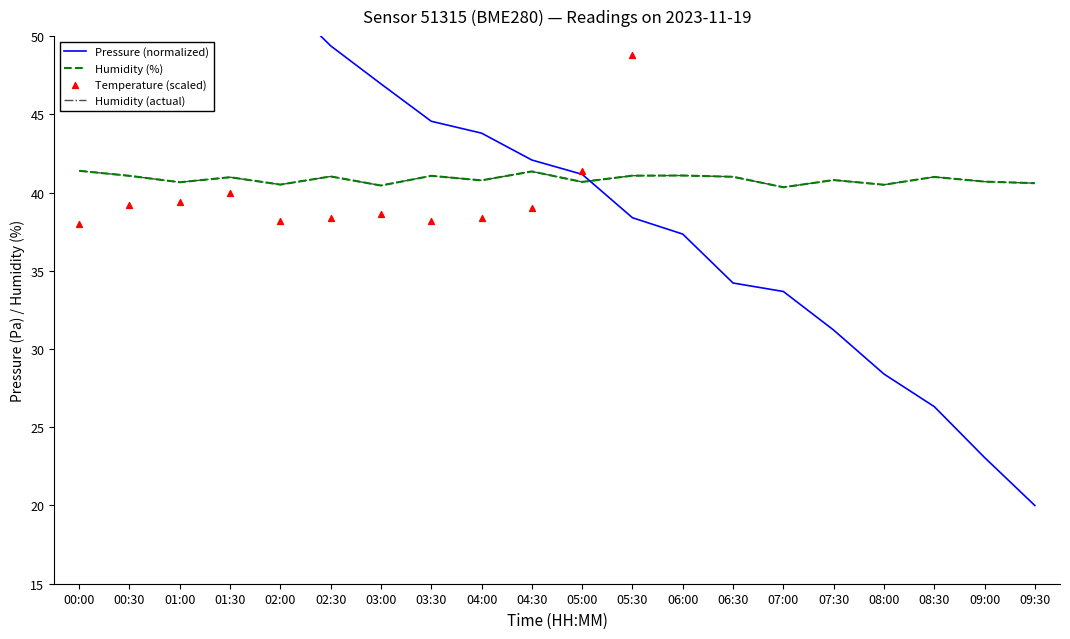

At which category is the sum across all series the highest?

00:00